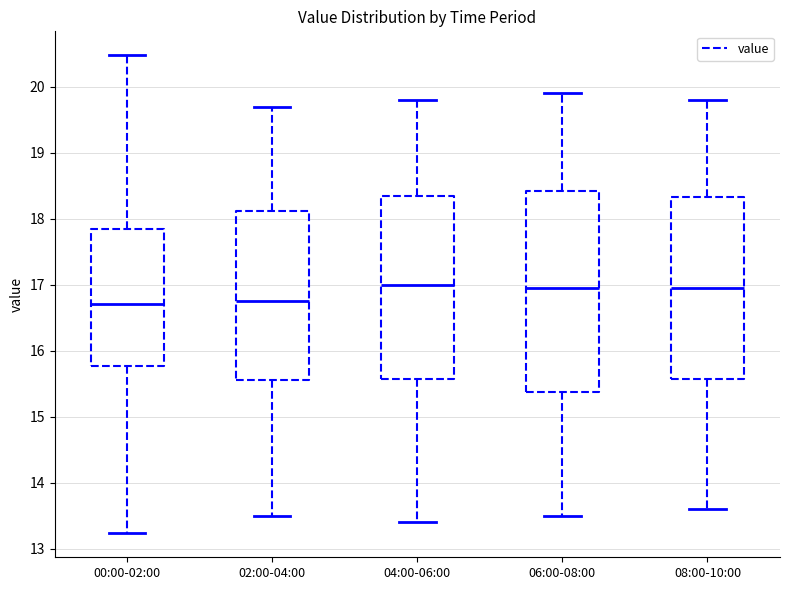

Which box is the tallest, from its lower edge to its upper edge?

06:00-08:00